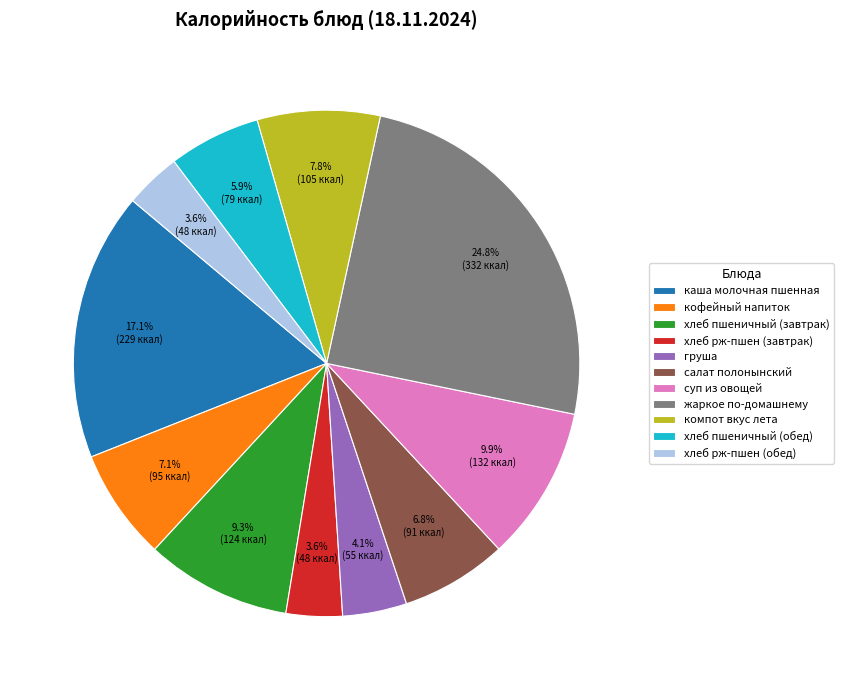

What is the total percentage of хлеб рж-пшен (обед) and кофейный напиток?

10.7%